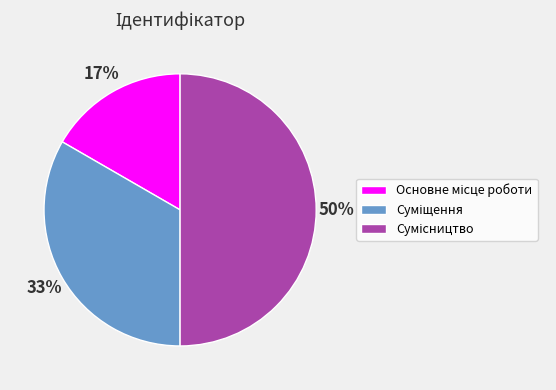

To the nearest percent, what is the difference between the largest and smallest slice percentages?

33%